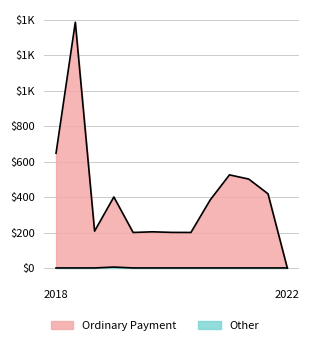

List the series in order of their overall mean, highest first.

Ordinary Payment, Other